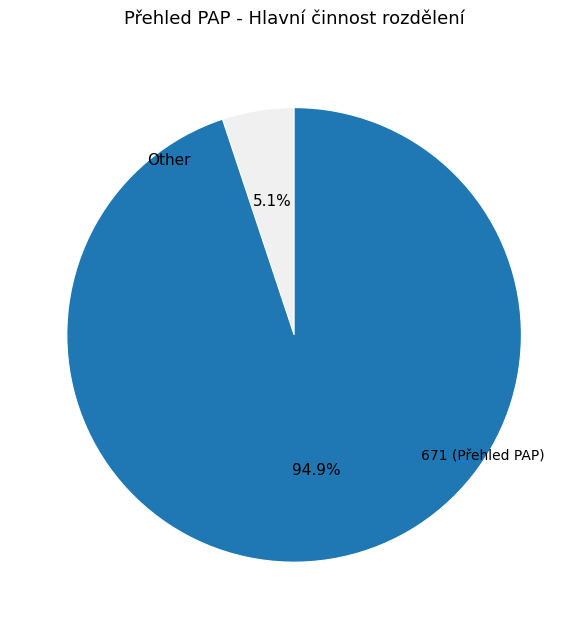

What is the majority slice?

671 (Přehled PAP)